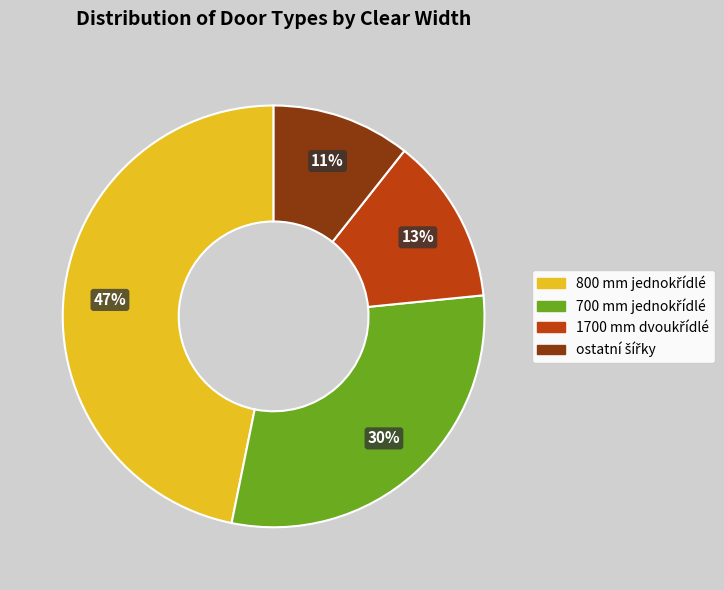

To the nearest percent, what is the difference between the largest and smallest slice percentages?

36%